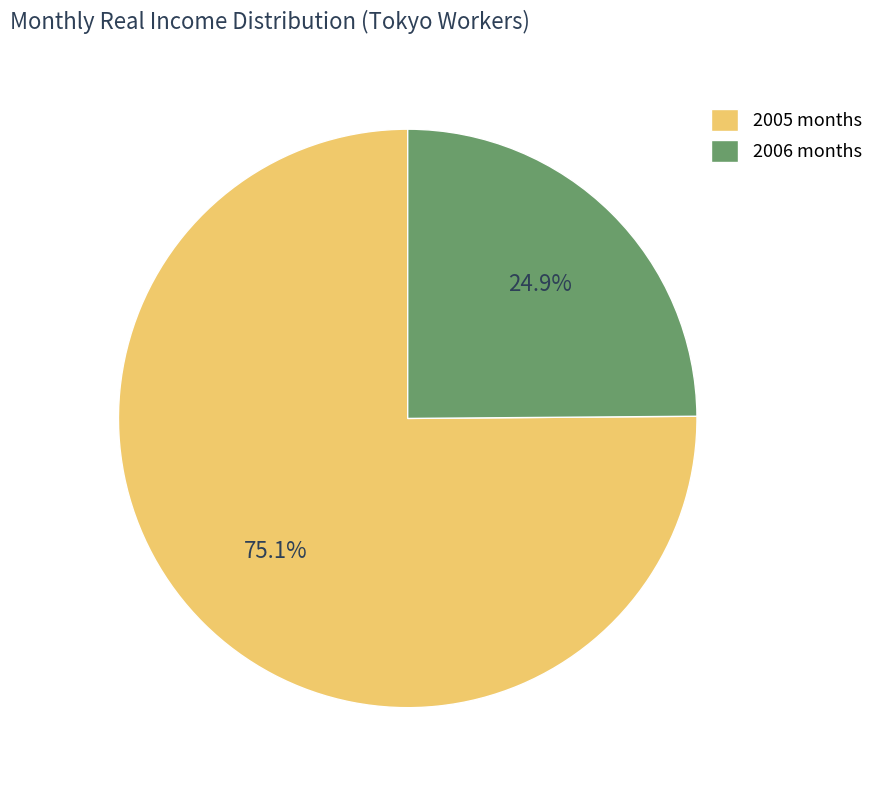

To the nearest percent, what is the difference between the largest and smallest slice percentages?

50%